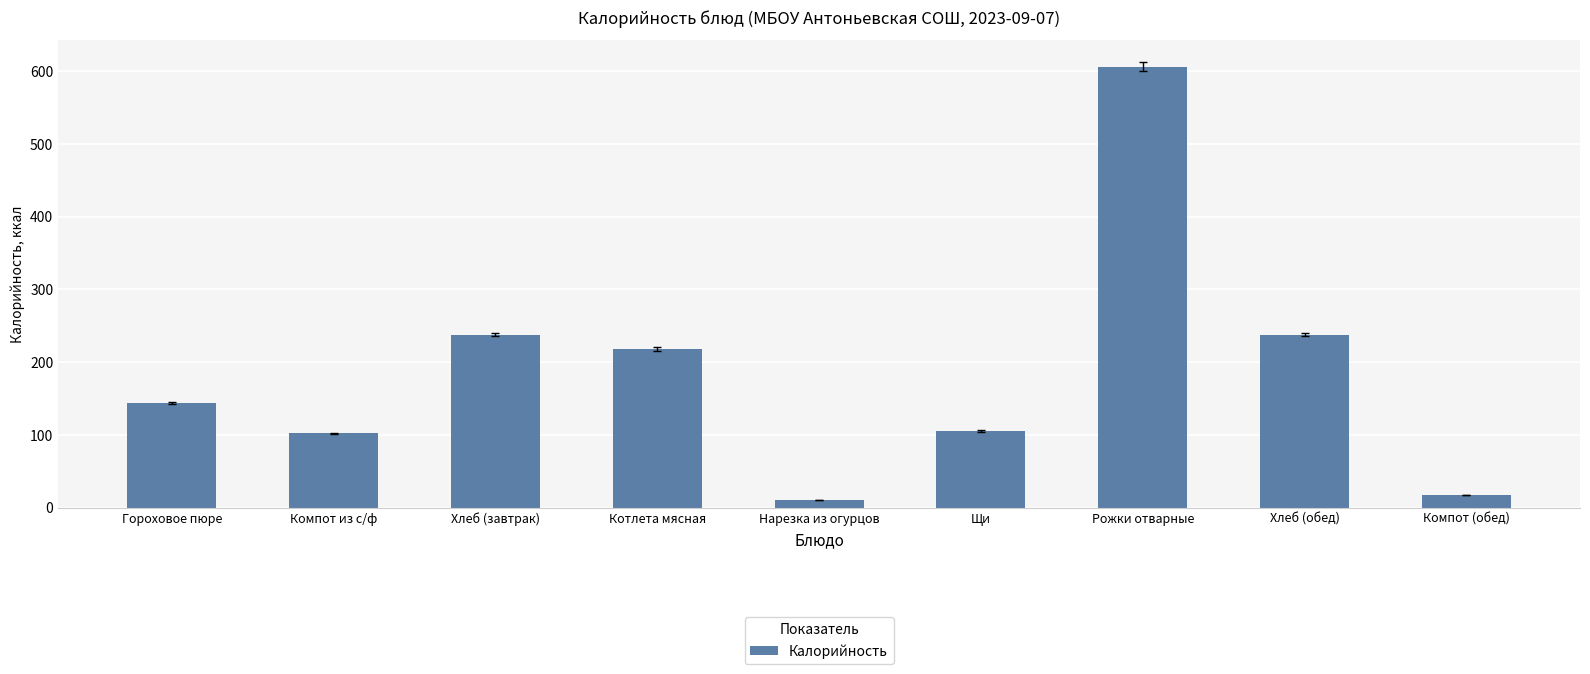

What is the difference between the maximum and second lowest values?

589